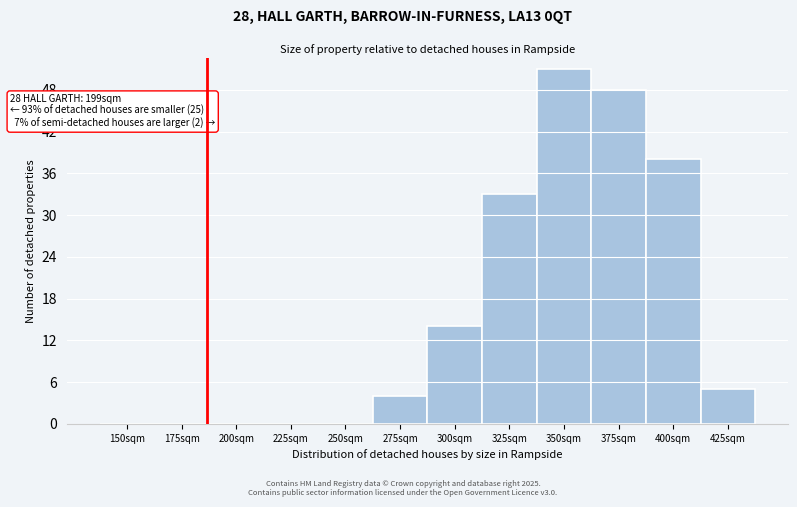

Reading left to right, list all the values displayed in this chart.

150sqm=0	175sqm=0	200sqm=0	225sqm=0	250sqm=0	275sqm=4	300sqm=14	325sqm=33	350sqm=51	375sqm=48	400sqm=38	425sqm=5